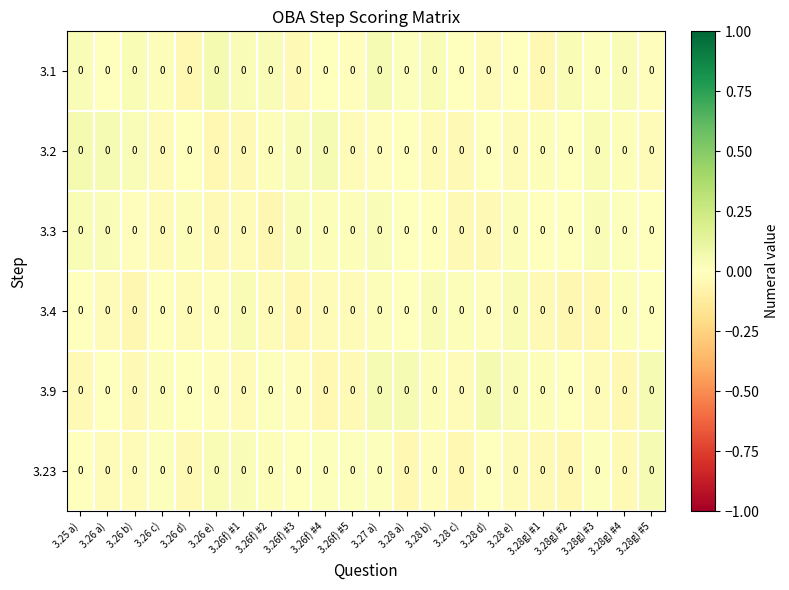

What is the difference between the maximum and minimum values in the 3.2 series?

0.1